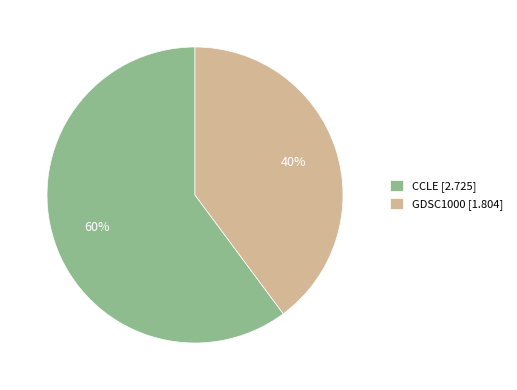

Is the sum of CCLE [2.725] and GDSC1000 [1.804] greater than half?

Yes